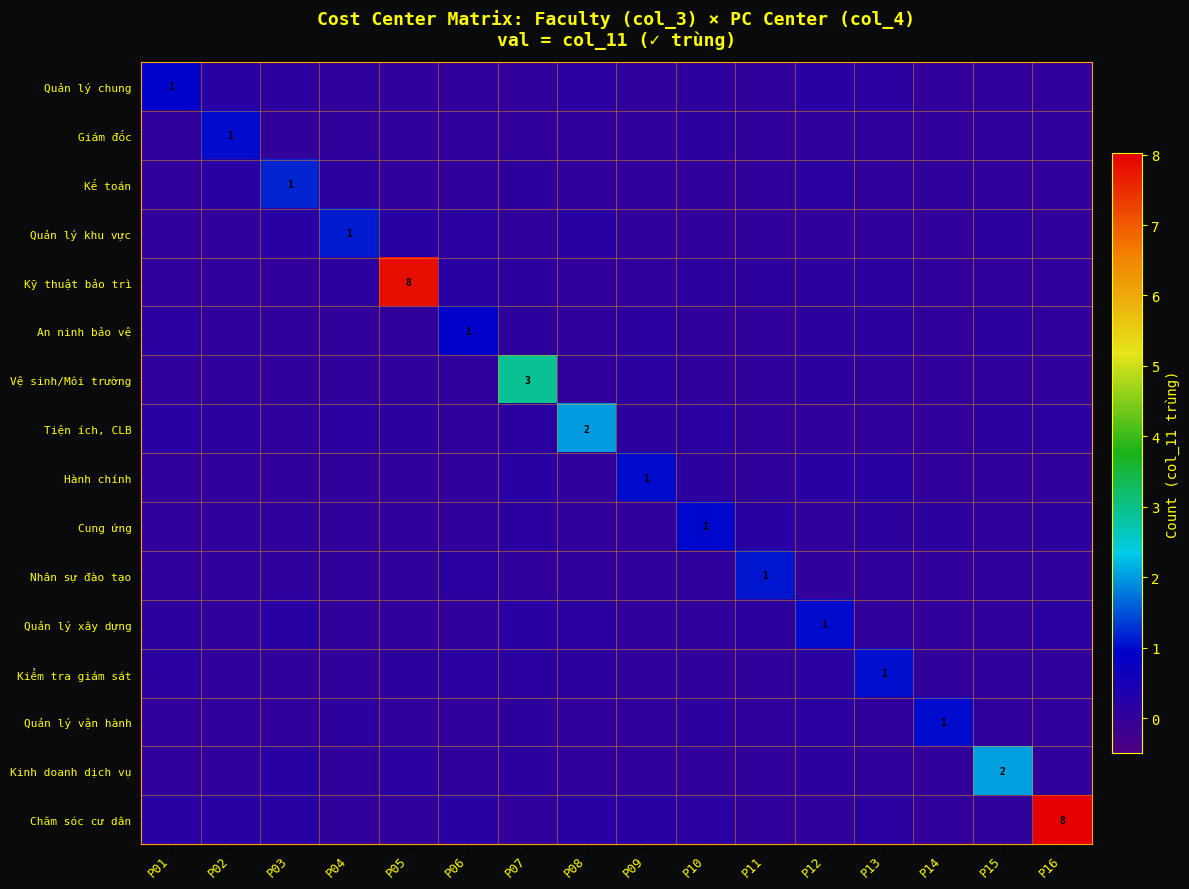

At how many categories does at least one series exceed 7?

2